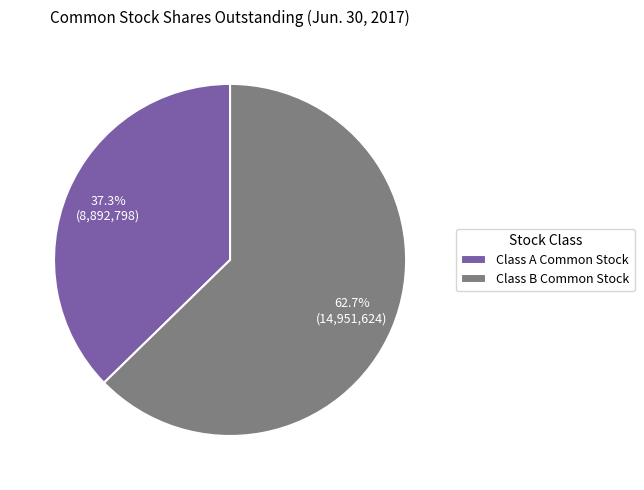

Approximately how many times larger is the value at Class B Common Stock compared to Class A Common Stock?

1.7